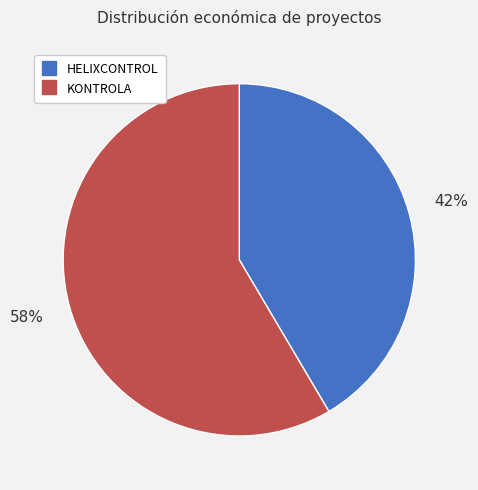

To the nearest percent, what is the average slice percentage?

50%